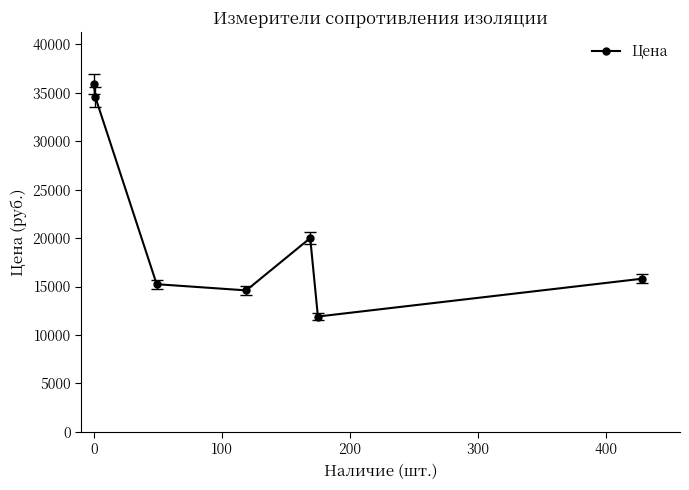

What is the maximum value shown in the chart?

35916.7